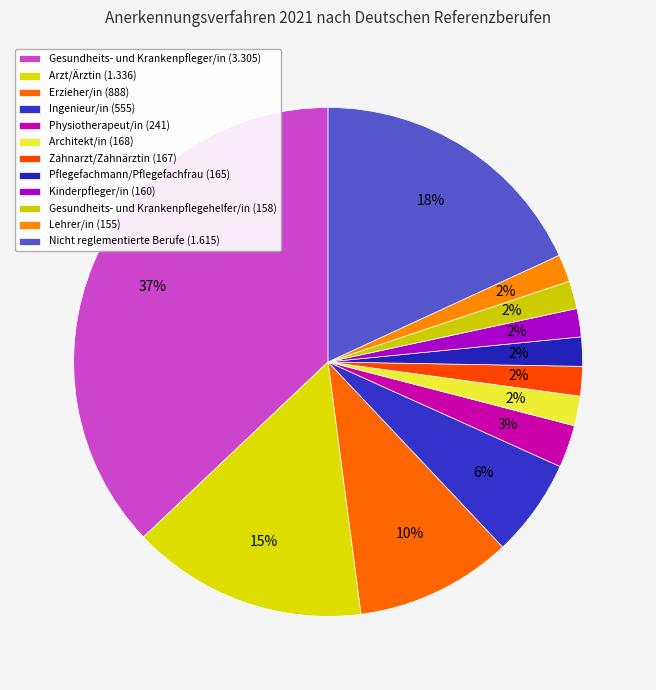

To the nearest percent, what portion does Nicht reglementierte Berufe represent?

18%